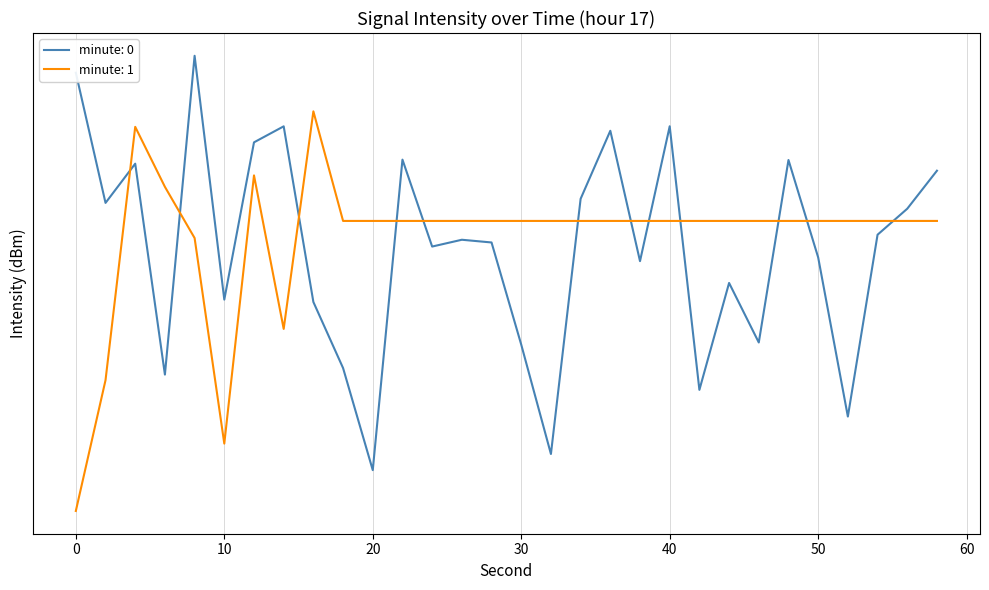

How many values in the minute: 1 series exceed -127?

4